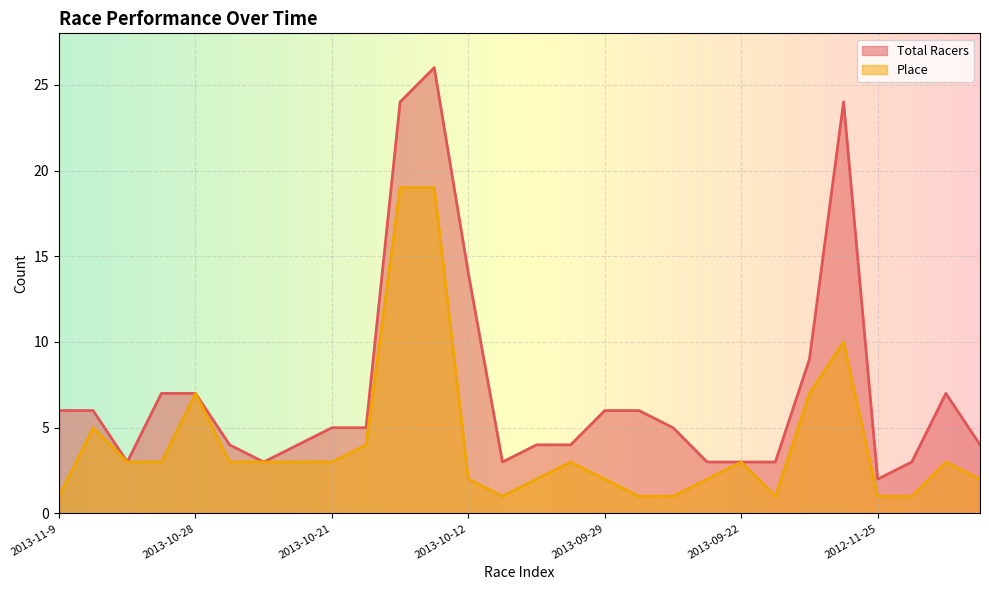

Which series has the largest total across all categories?

Total Racers